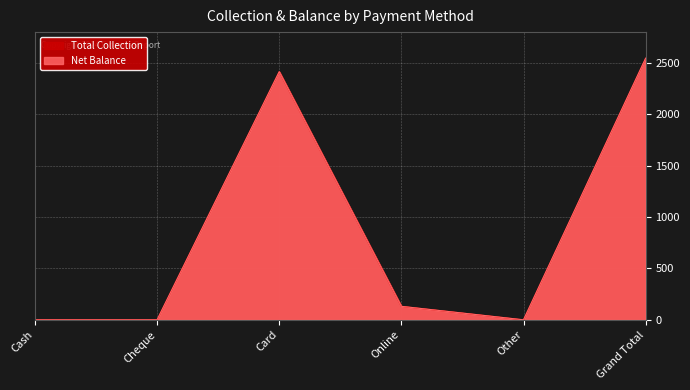

True or false: Net Balance and Total Collection intersect in this chart.

False